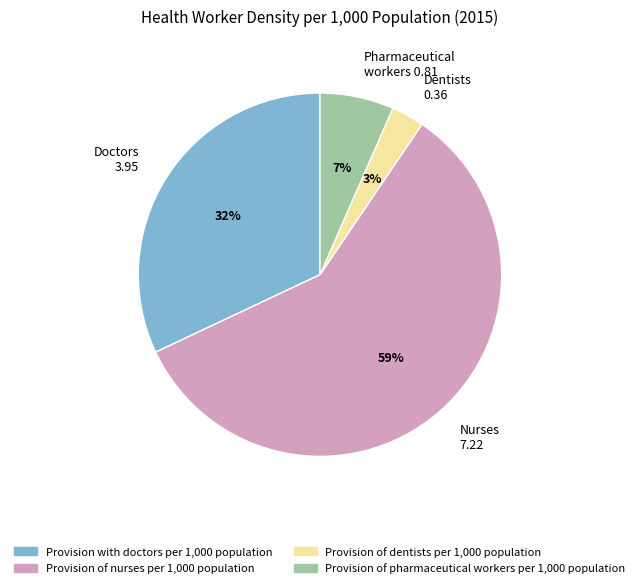

Which has a higher value, Provision with doctors per 1,000 population or Provision of nurses per 1,000 population?

Provision of nurses per 1,000 population